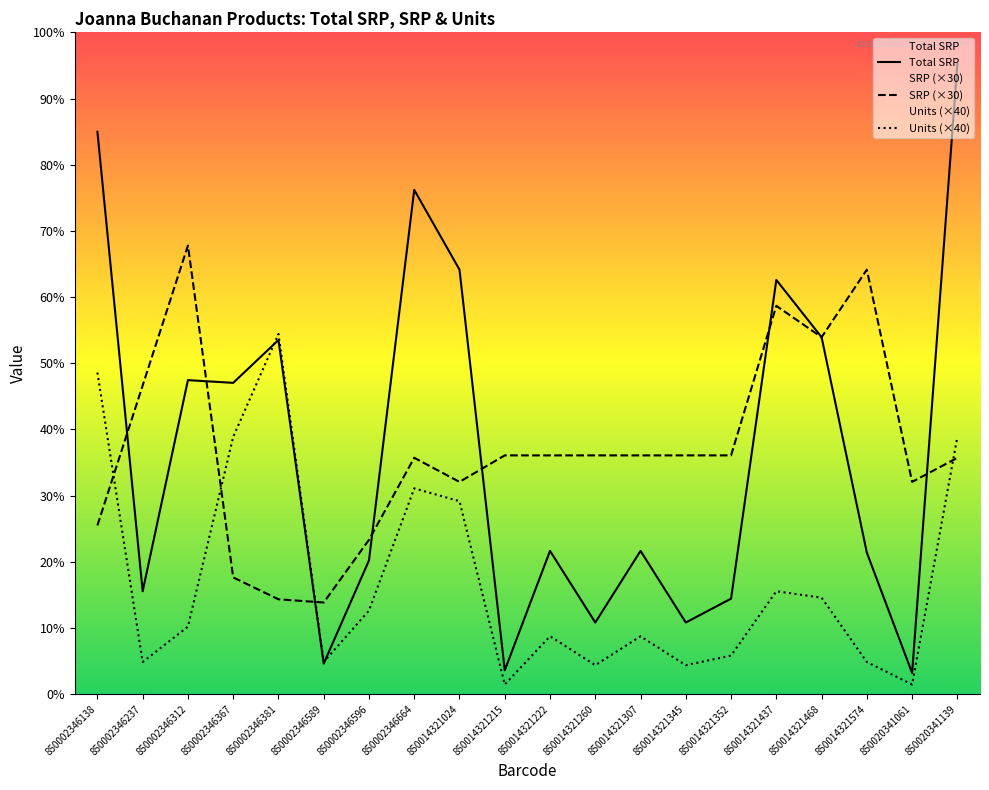

How many intersections are there between SRP and Units?

4